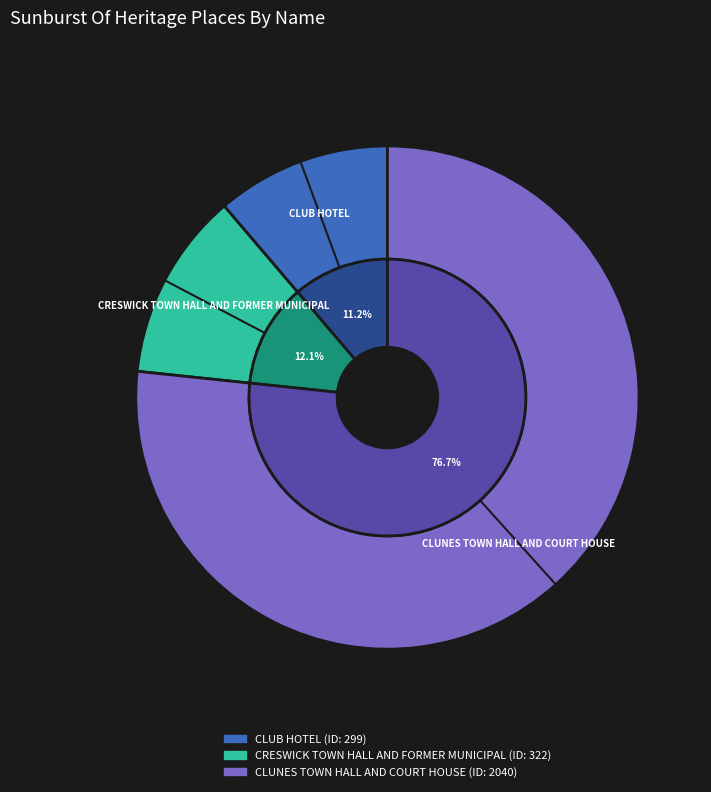

Does any single category account for the majority?

Yes